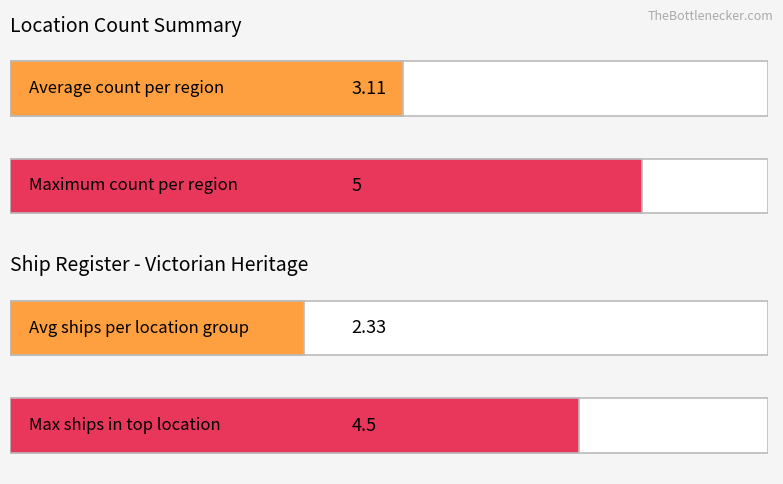

Is it true that Average utilization equals 17 at Port Phillip?

False